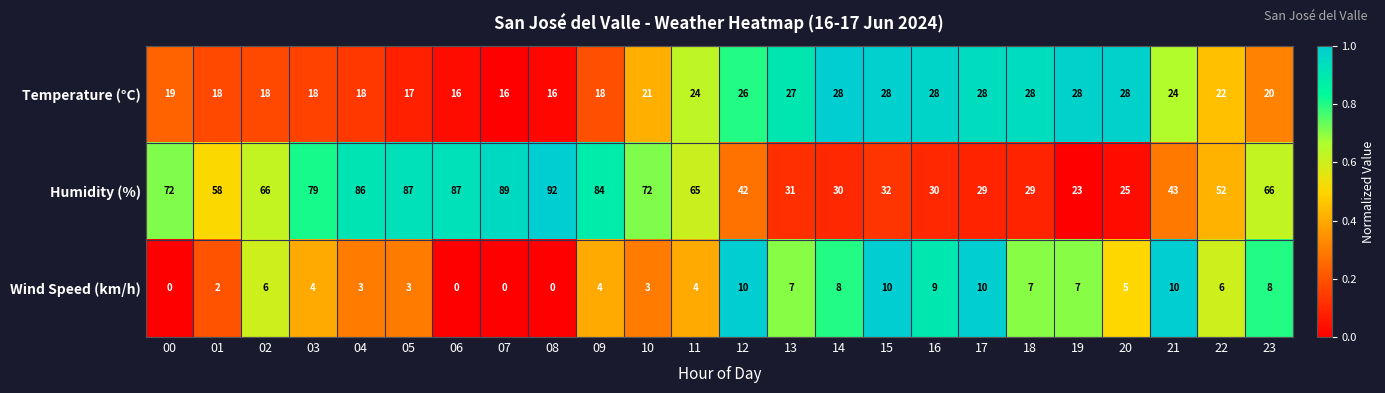

True or false: Temperature (°C) has a value of 26 at 07.

False